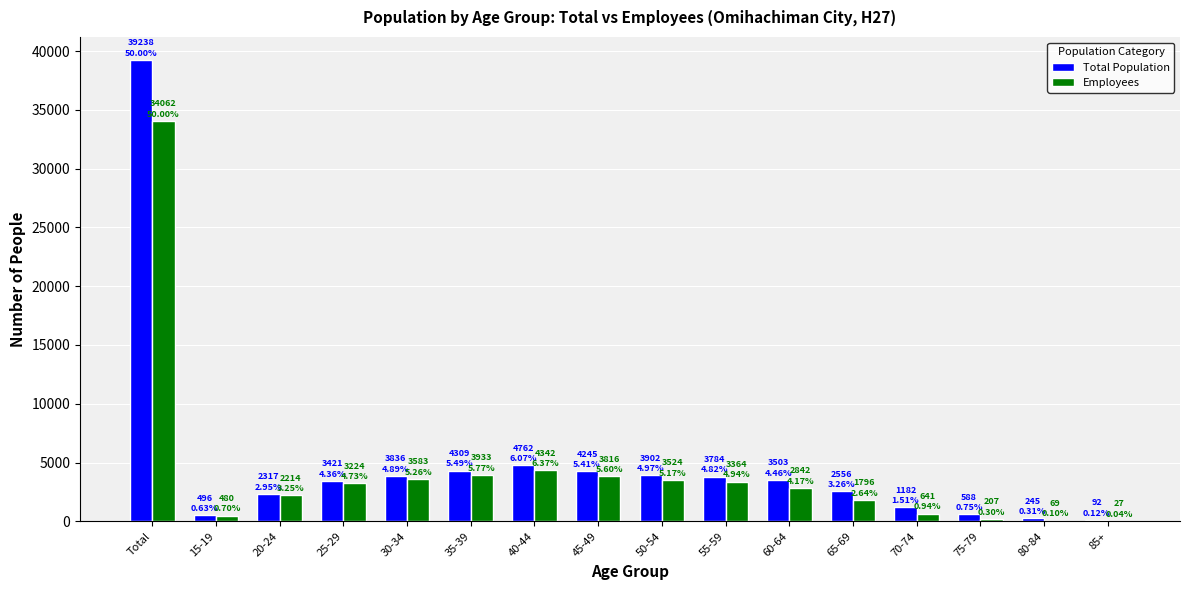

At which category does the chart reach its peak across all series?

Total